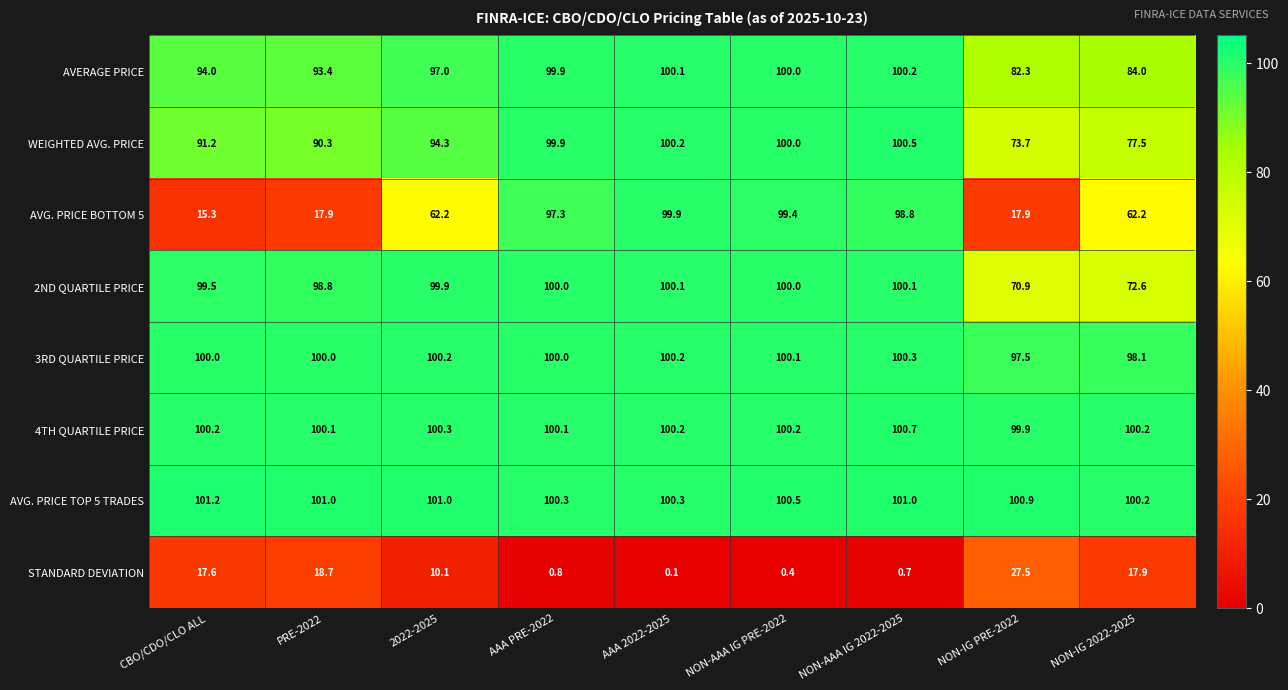

List the series in order of their peak value, lowest first.

STANDARD DEVIATION, AVG. PRICE BOTTOM 5, 2ND QUARTILE PRICE, AVERAGE PRICE, 3RD QUARTILE PRICE, WEIGHTED AVG. PRICE, 4TH QUARTILE PRICE, AVG. PRICE TOP 5 TRADES